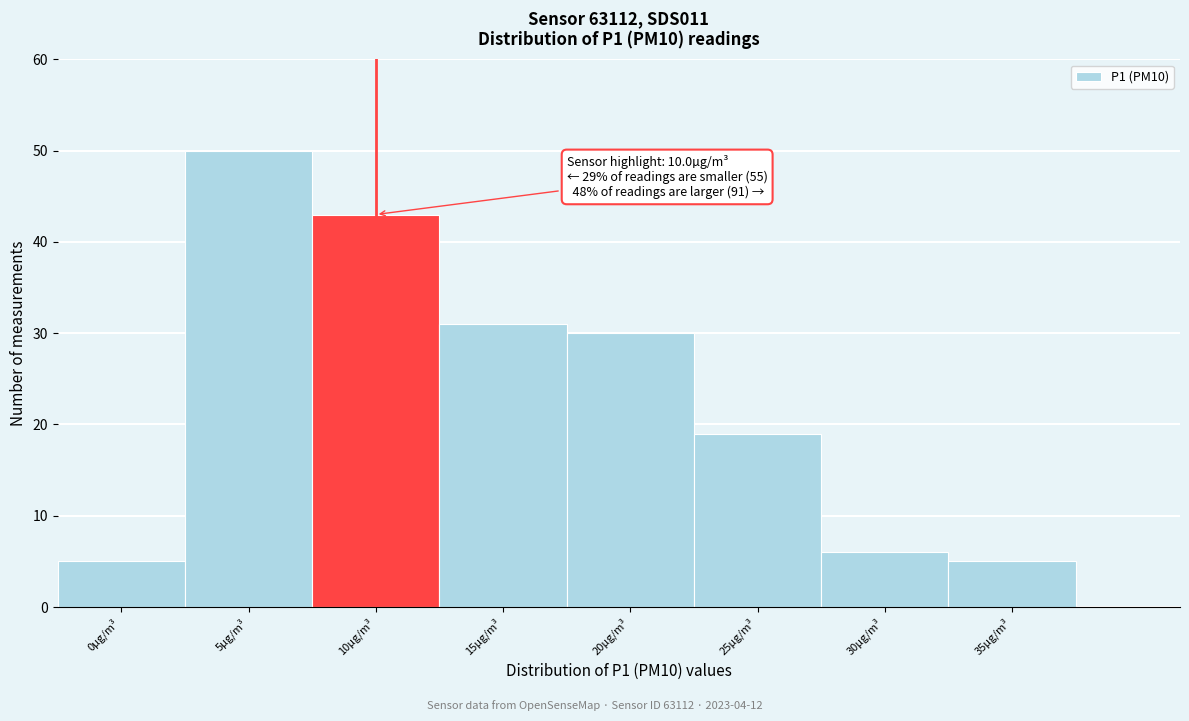

Reading left to right, list all the values displayed in this chart.

5	50	43	31	30	19	6	5